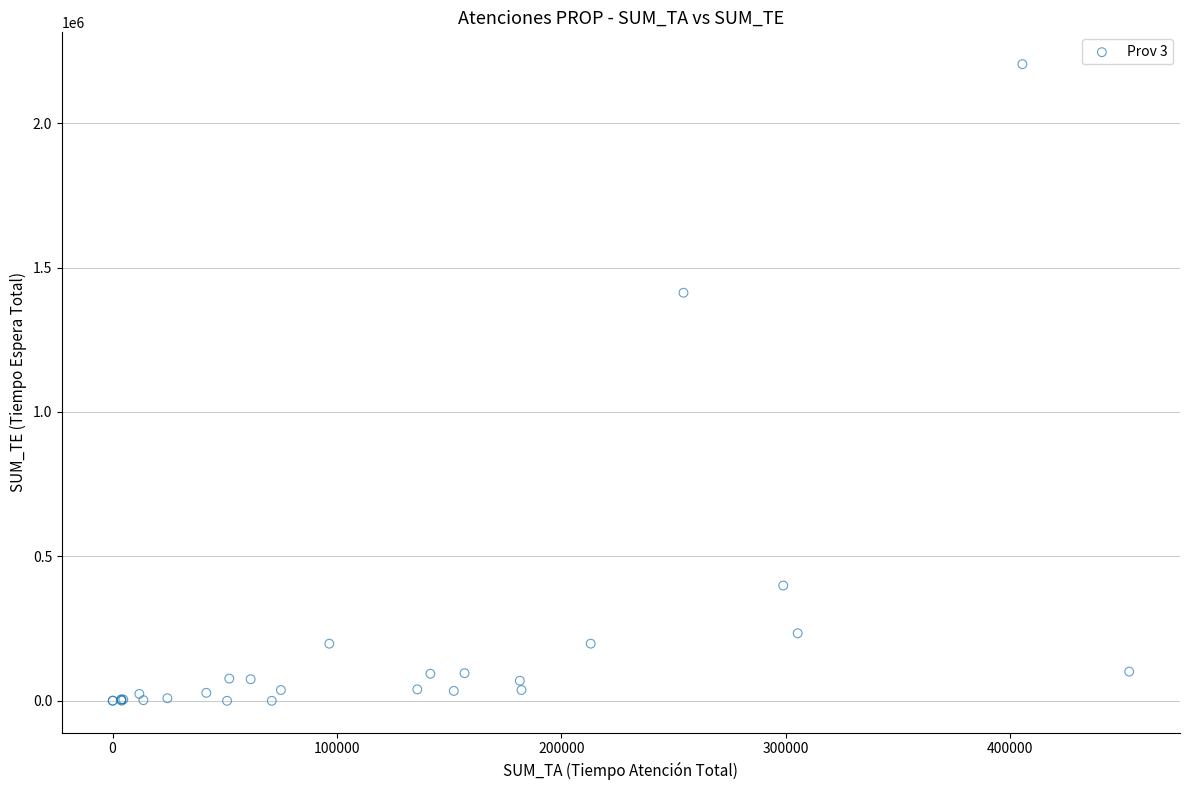

What Y value in the scatter plot is closest to 1102121?

1412835